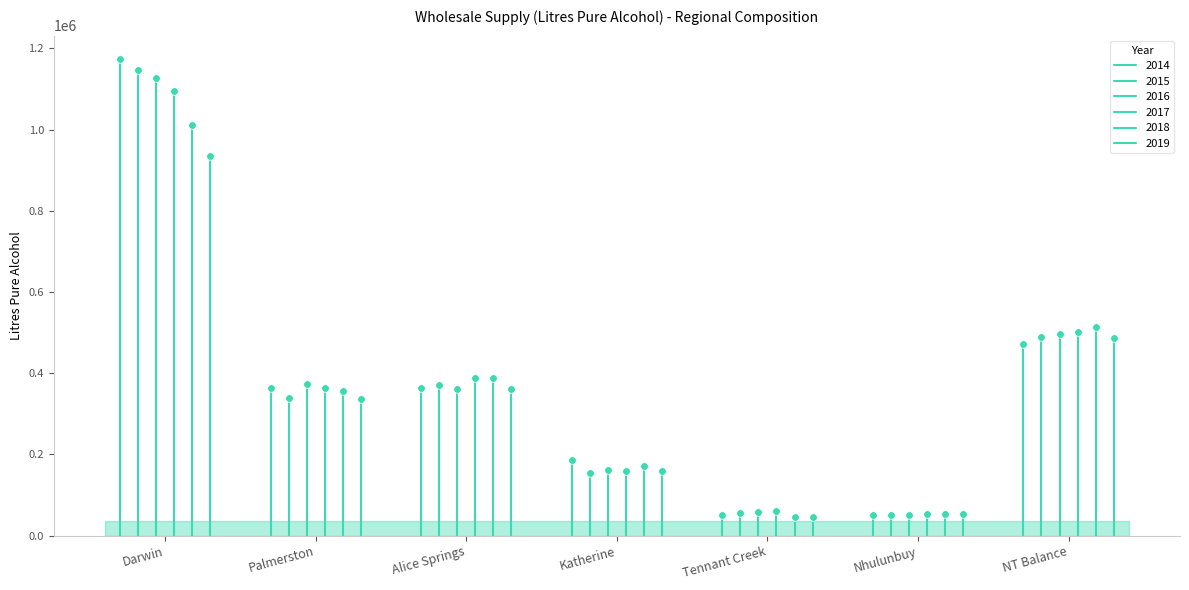

Which series has the largest total across all categories?

2014